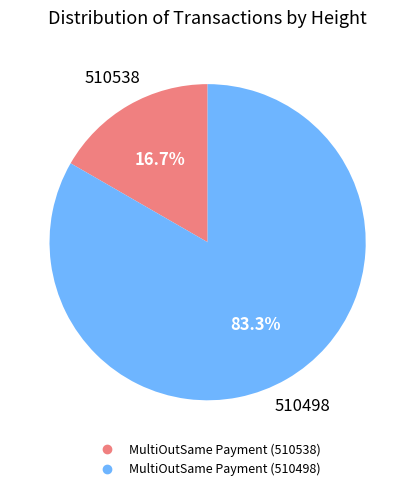

Which slice is the largest?

MultiOutSame Payment (510498)